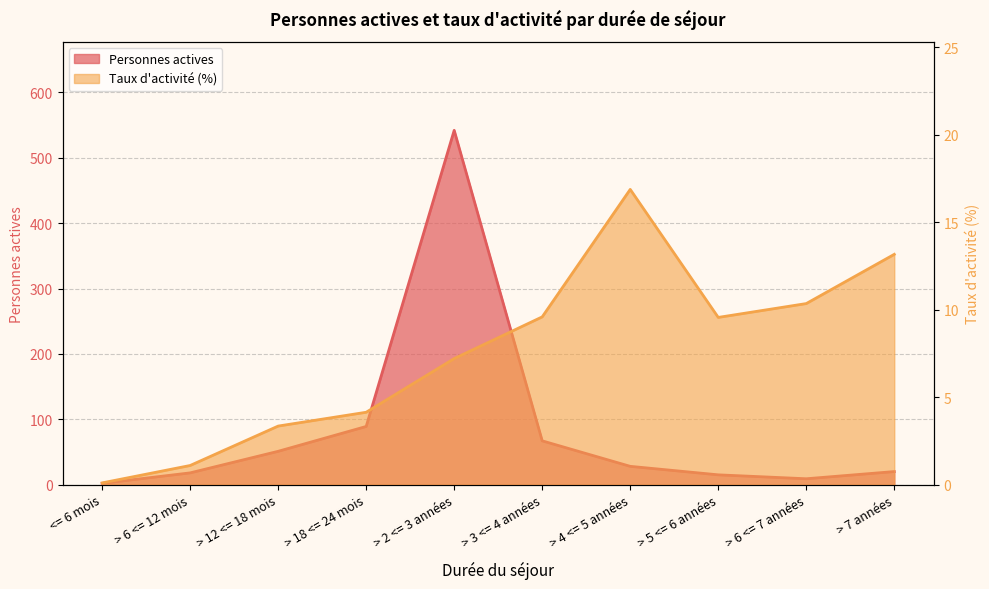

Reading left to right, what are all the values shown in this chart?

Personnes actives: 2.0	18.0	51.0	89.0	542.0	67.0	28.0	15.0	9.0	20.0
Taux d activite: 0.1	1.1	3.3	4.1	7.2	9.6	16.9	9.6	10.3	13.2